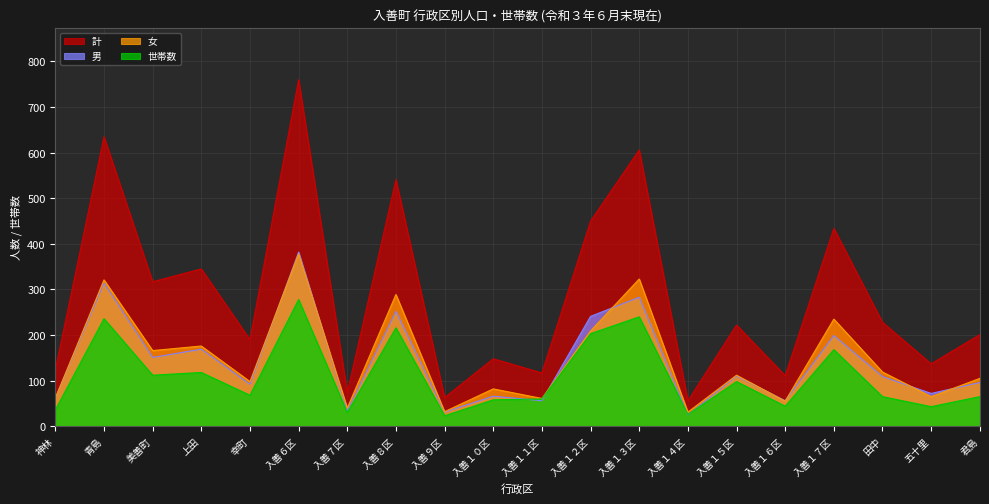

Reading left to right, list all the values displayed in this chart.

男: 神林=62	青島=314	美善町=151	上田=169	幸町=92	入善６区=382	入善７区=34	入善８区=252	入善９区=31	入善１０区=66	入善１１区=56	入善１２区=241	入善１３区=283	入善１４区=25	入善１５区=110	入善１６区=56	入善１７区=199	田中=109	五十里=72	君島=96
女: 神林=62	青島=321	美善町=166	上田=176	幸町=98	入善６区=378	入善７区=40	入善８区=289	入善９区=32	入善１０区=82	入善１１区=61	入善１２区=209	入善１３区=323	入善１４区=31	入善１５区=112	入善１６区=55	入善１７区=235	田中=119	五十里=65	君島=105
計: 神林=124	青島=635	美善町=317	上田=345	幸町=190	入善６区=760	入善７区=74	入善８区=541	入善９区=63	入善１０区=148	入善１１区=117	入善１２区=450	入善１３区=606	入善１４区=56	入善１５区=222	入善１６区=111	入善１７区=434	田中=228	五十里=137	君島=201
世帯数: 神林=36	青島=236	美善町=112	上田=118	幸町=68	入善６区=278	入善７区=30	入善８区=216	入善９区=23	入善１０区=58	入善１１区=60	入善１２区=203	入善１３区=240	入善１４区=26	入善１５区=98	入善１６区=44	入善１７区=168	田中=65	五十里=43	君島=65